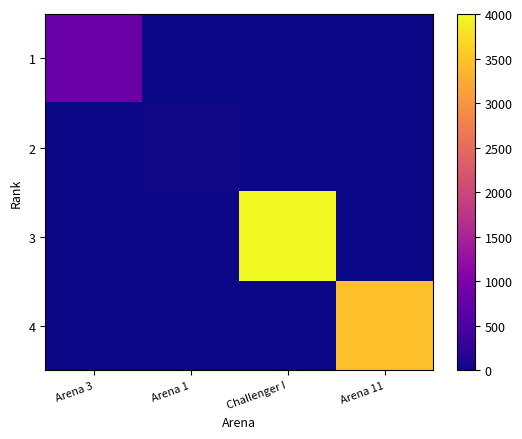

What is the difference between the highest and lowest values at Challenger I?

4001